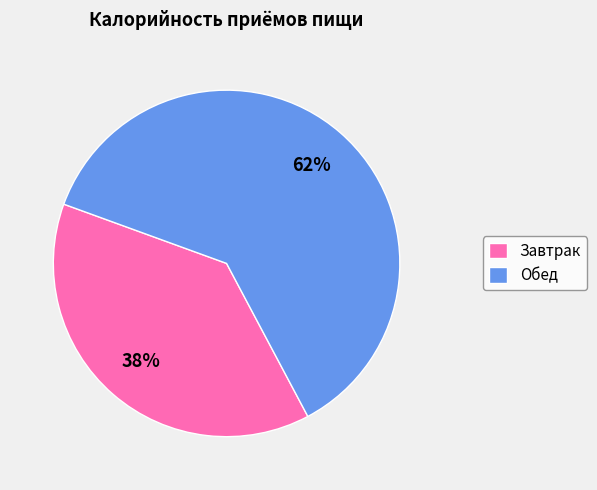

Rank the categories by value from lowest to highest.

Завтрак, Обед